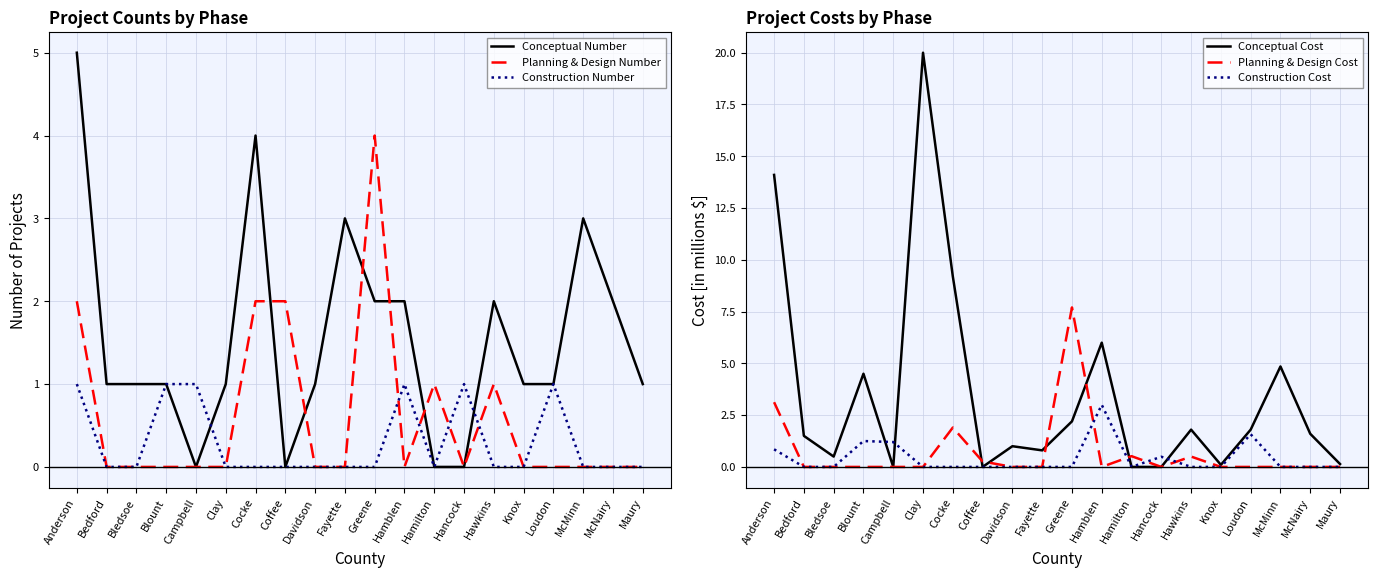

In Conceptual Cost, how many points are higher than both neighbors (excluding endpoints)?

6